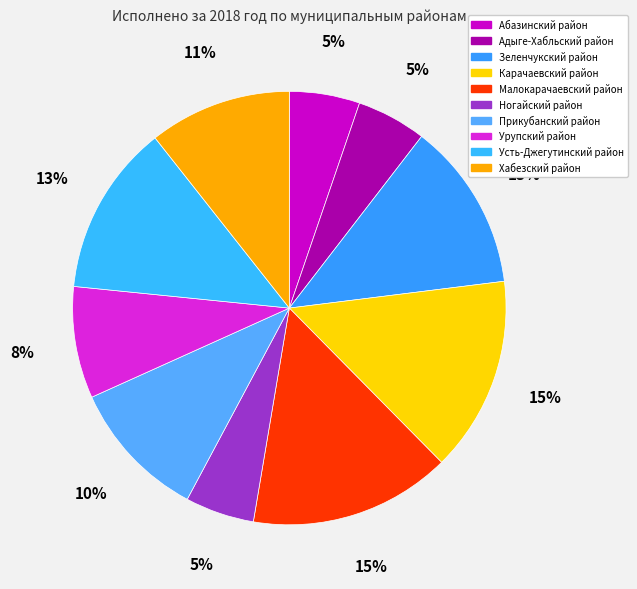

To the nearest percent, what is the average slice percentage?

10%